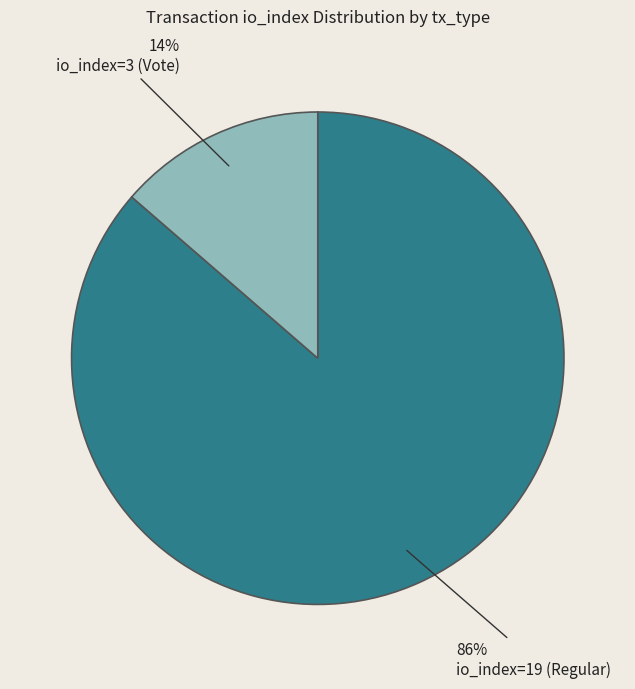

Does any single category account for the majority?

Yes